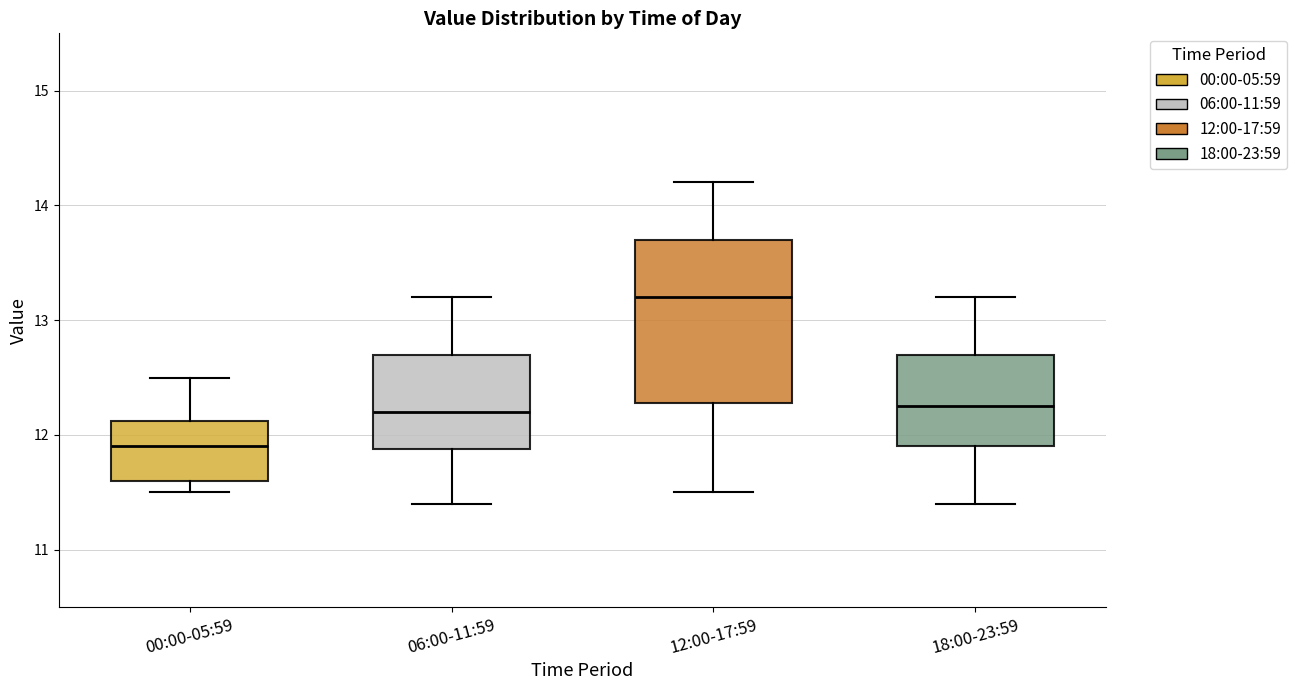

Comparing the boxes themselves (not the whiskers), which one is the tallest?

12:00-17:59